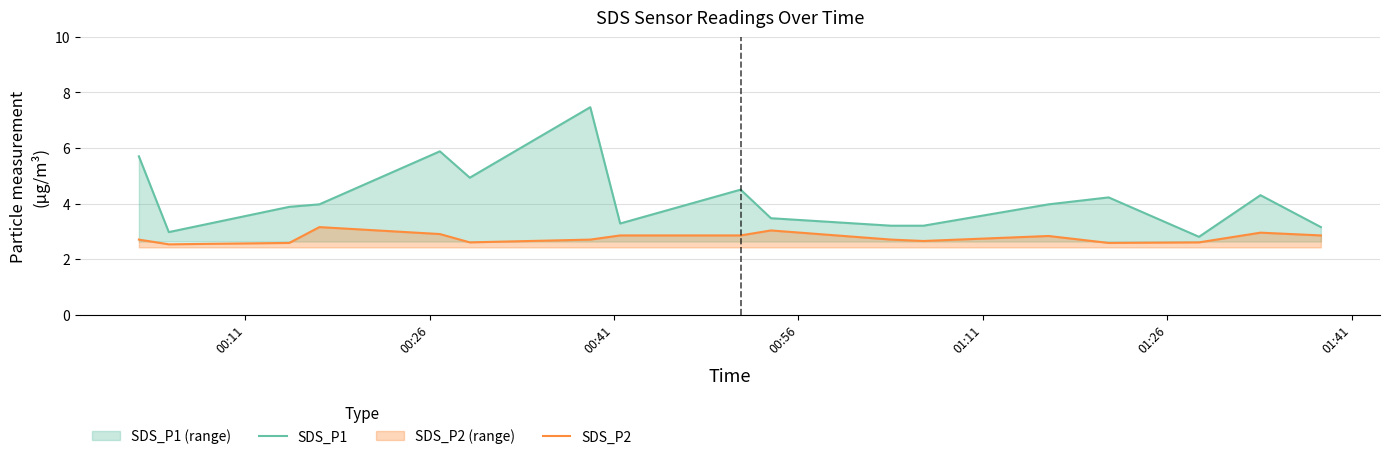

What is the lowest value of the SDS_P2 series?

2.5